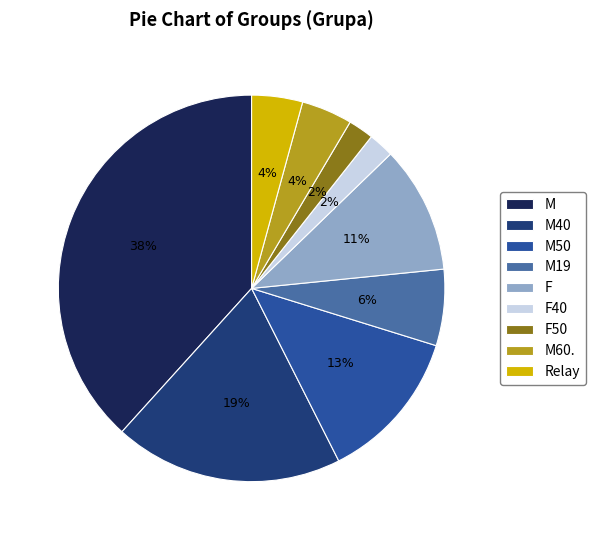

What is the largest slice in the pie chart?

M